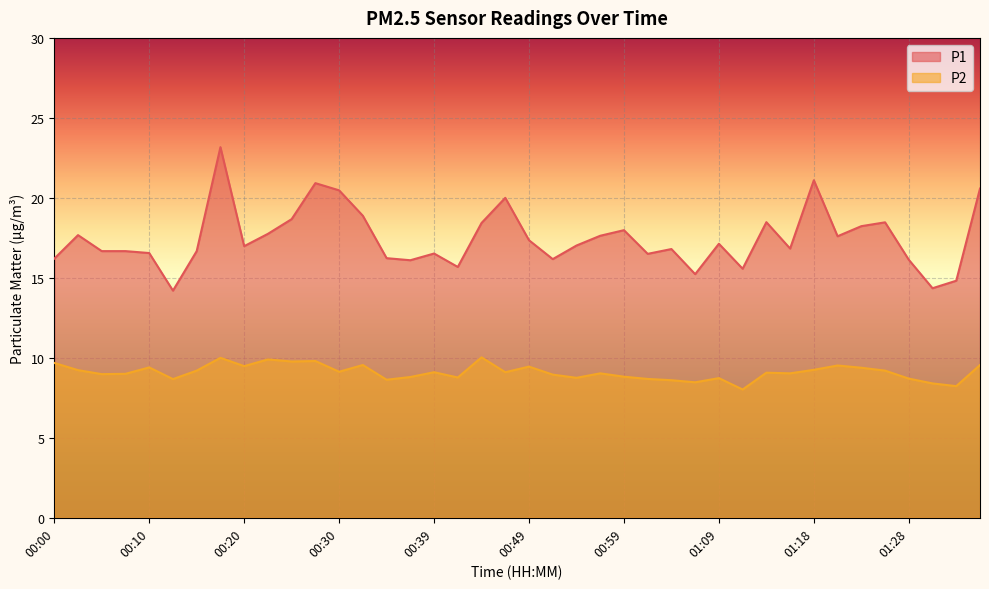

Between 00:20 and 01:11, which series saw the biggest shift?

P2